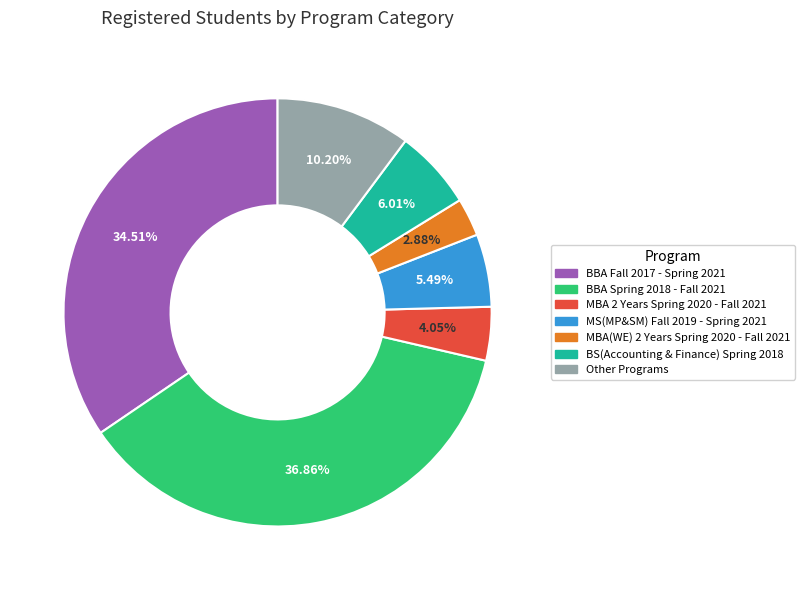

To the nearest percent, what percentage of the pie is BS(Accounting & Finance) Spring 2018?

6%